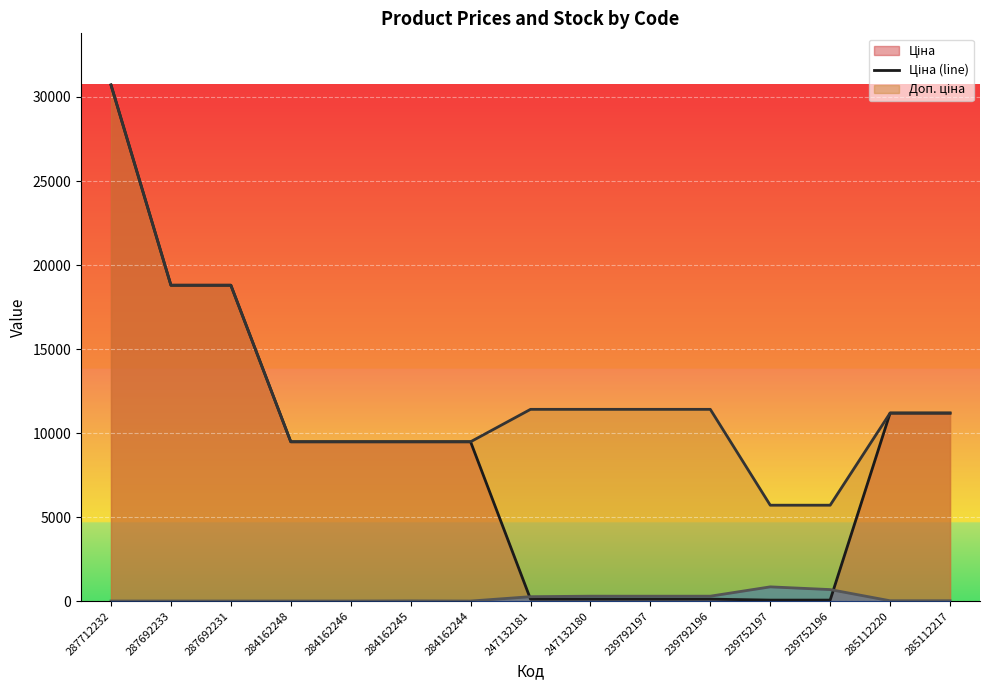

At which label does Ціна (line) reach its peak?

287712232